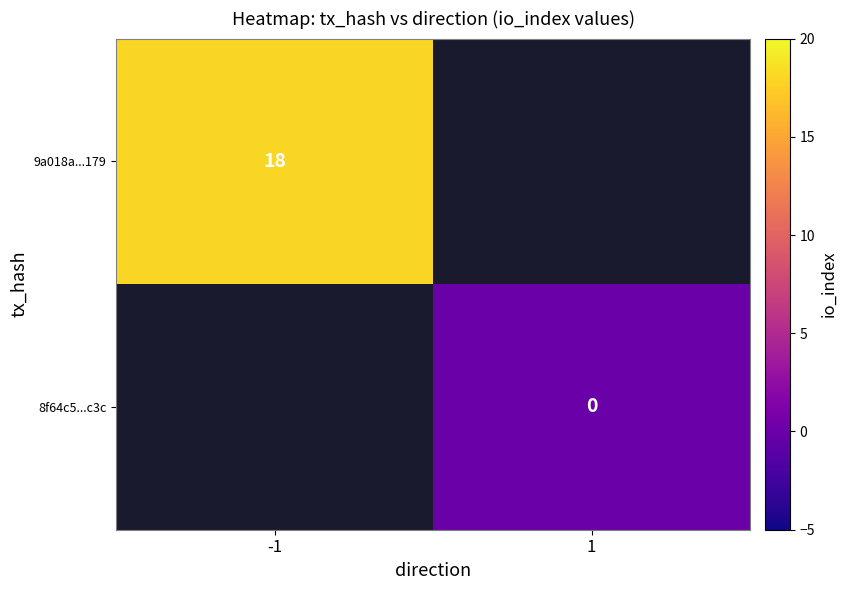

Is it true that 9a018a...179 equals 5 at -1?

False